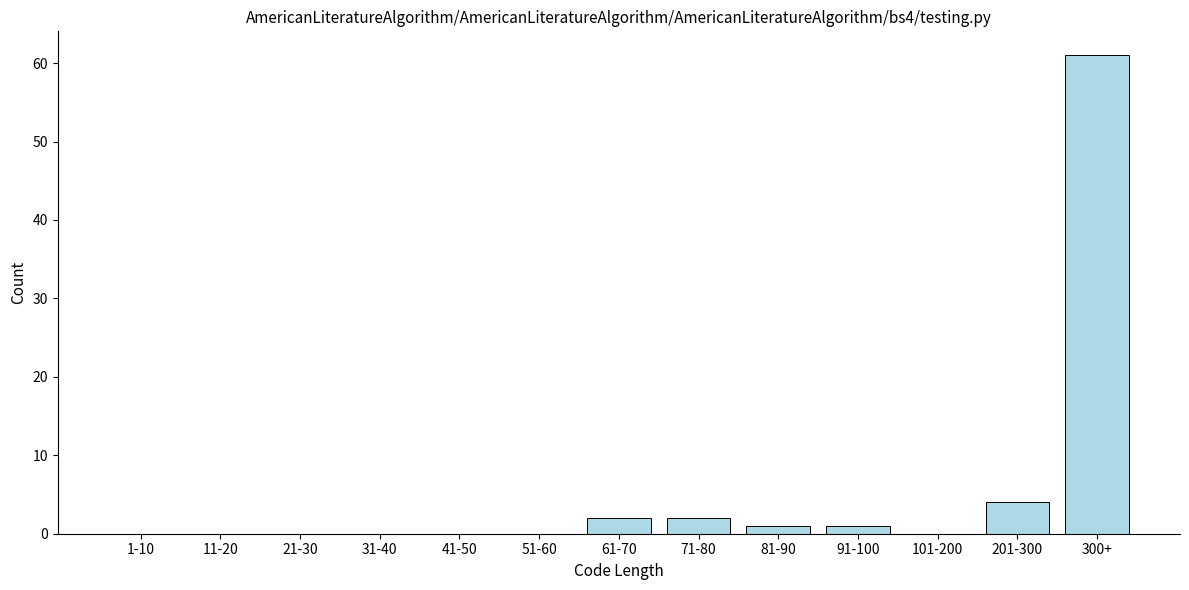

Reading left to right, what are all the values shown in this chart?

1-10=0	11-20=0	21-30=0	31-40=0	41-50=0	51-60=0	61-70=2	71-80=2	81-90=1	91-100=1	101-200=0	201-300=4	300+=61